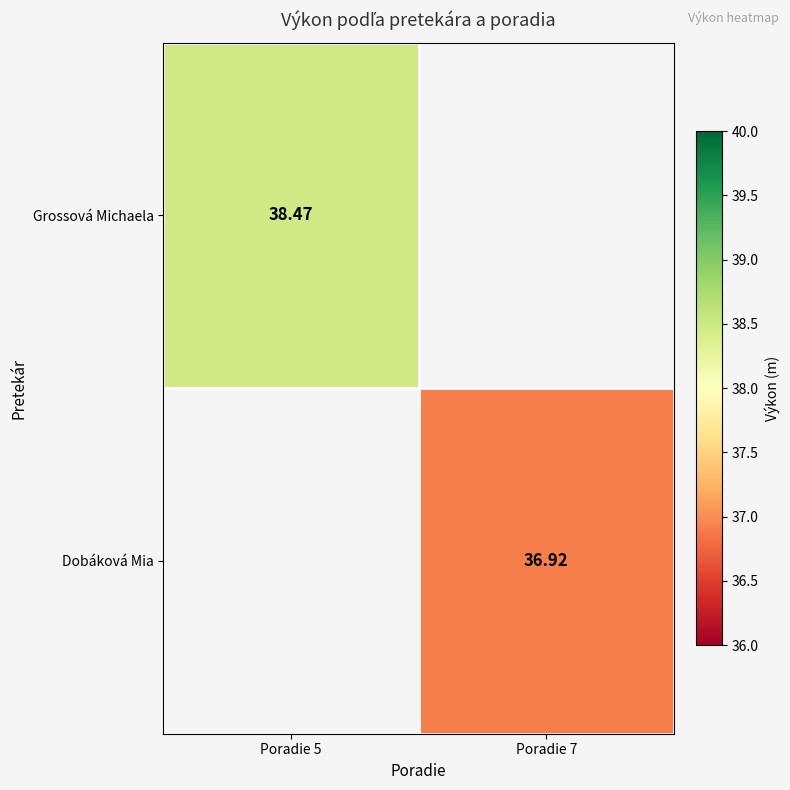

Is the value of Dobáková Mia at Poradie 7 greater than the value of Grossová Michaela at Poradie 5?

No